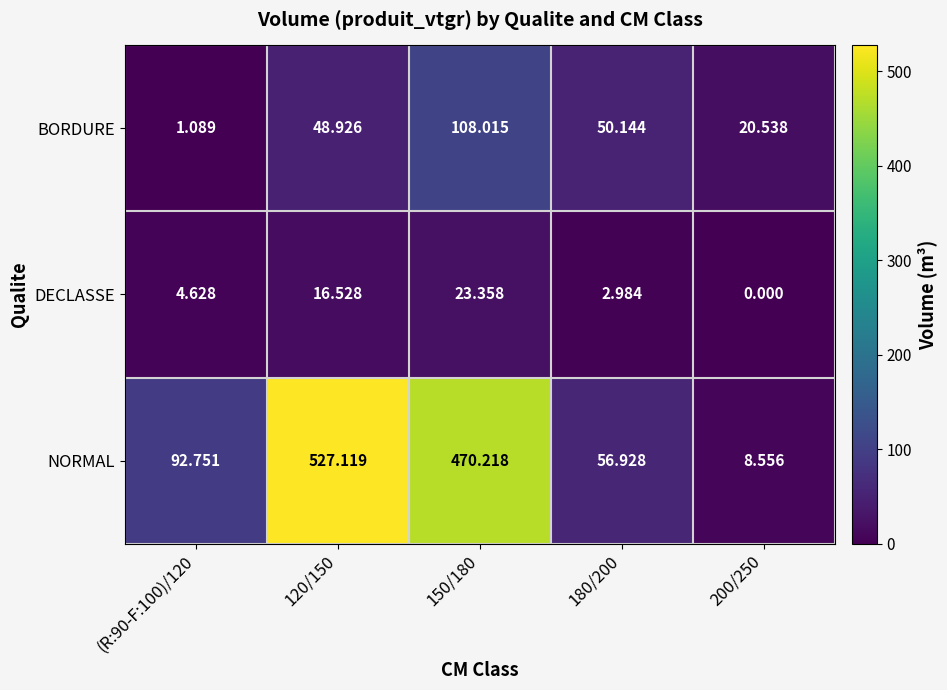

List the series in order of their overall mean, lowest first.

DECLASSE, BORDURE, NORMAL